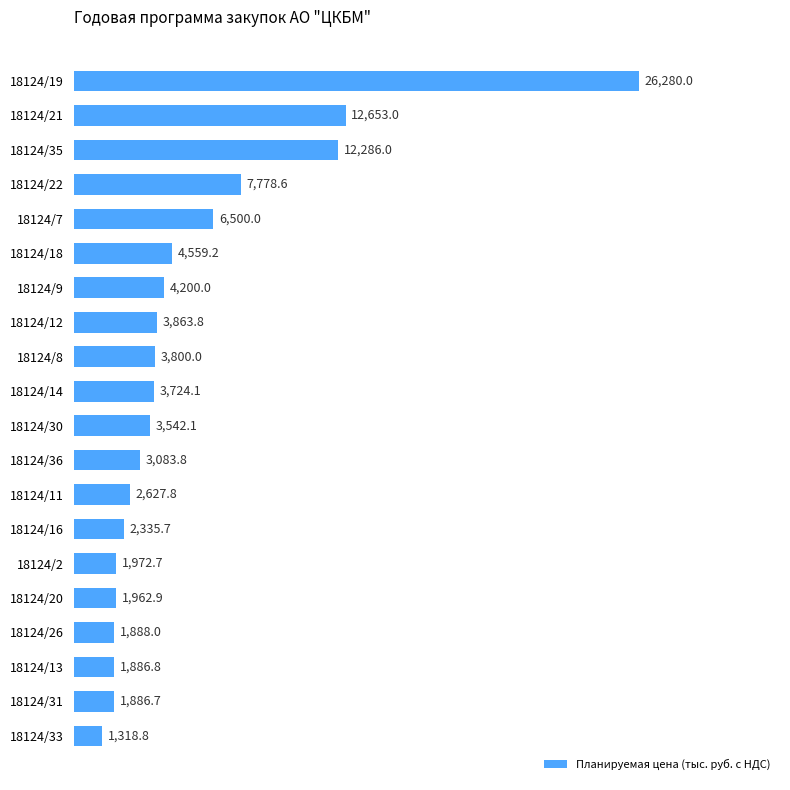

Reading top to bottom, transcribe all the data shown in this chart.

26280.0	12653.0	12286.0	7778.6	6500.0	4559.2	4200.0	3863.8	3800.0	3724.1	3542.1	3083.8	2627.8	2335.7	1972.7	1962.9	1888.0	1886.8	1886.7	1318.8